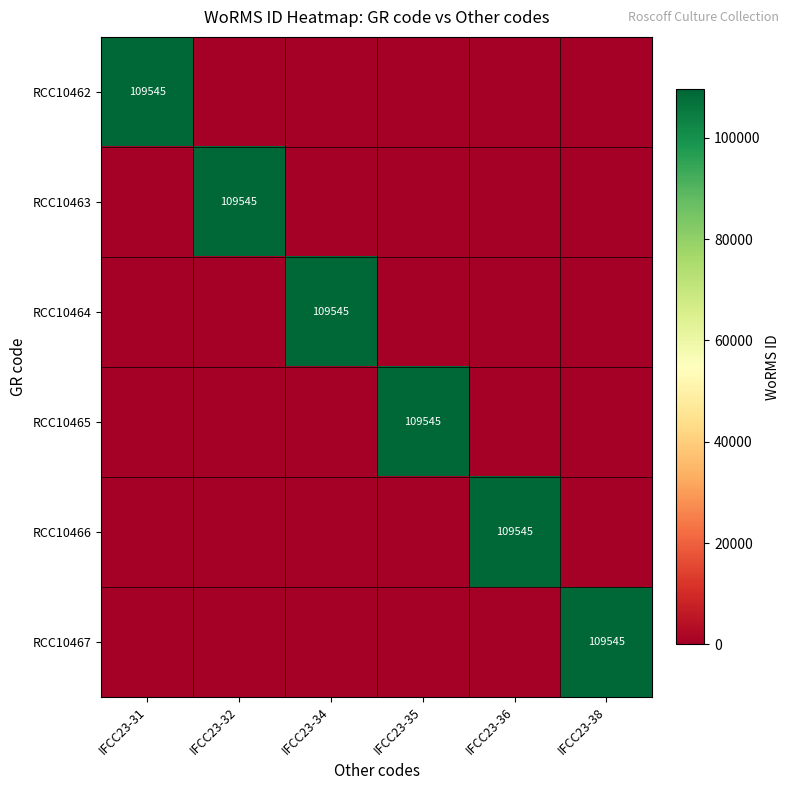

How many values in RCC10466 are above zero?

1